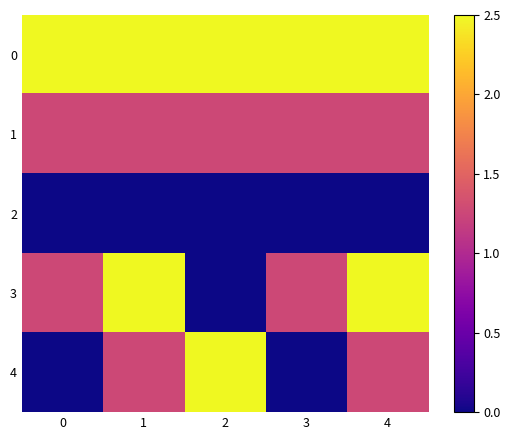

What is the total value across all series at 1?

7.5